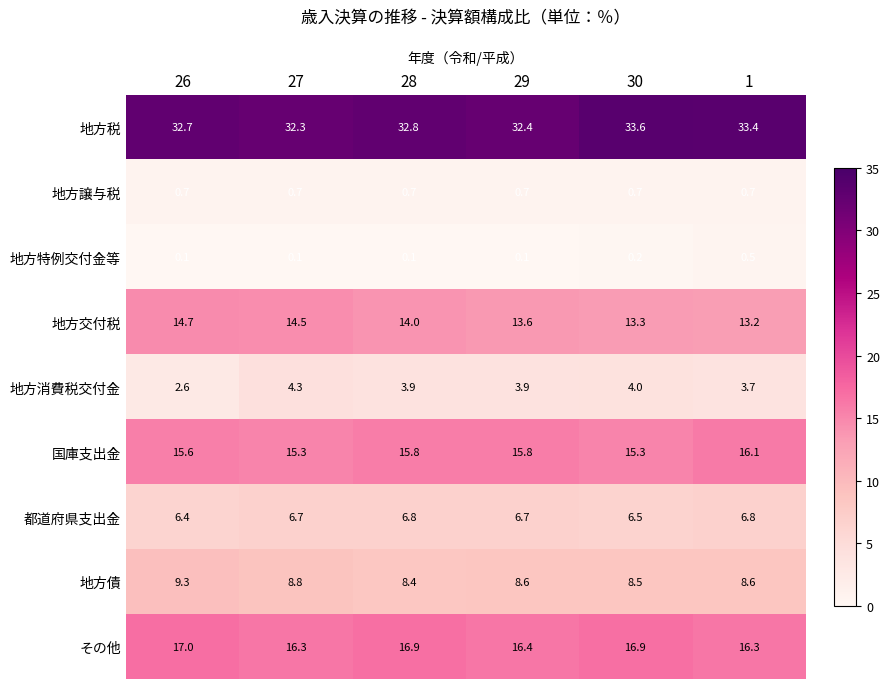

How many series are shown in this chart?

9